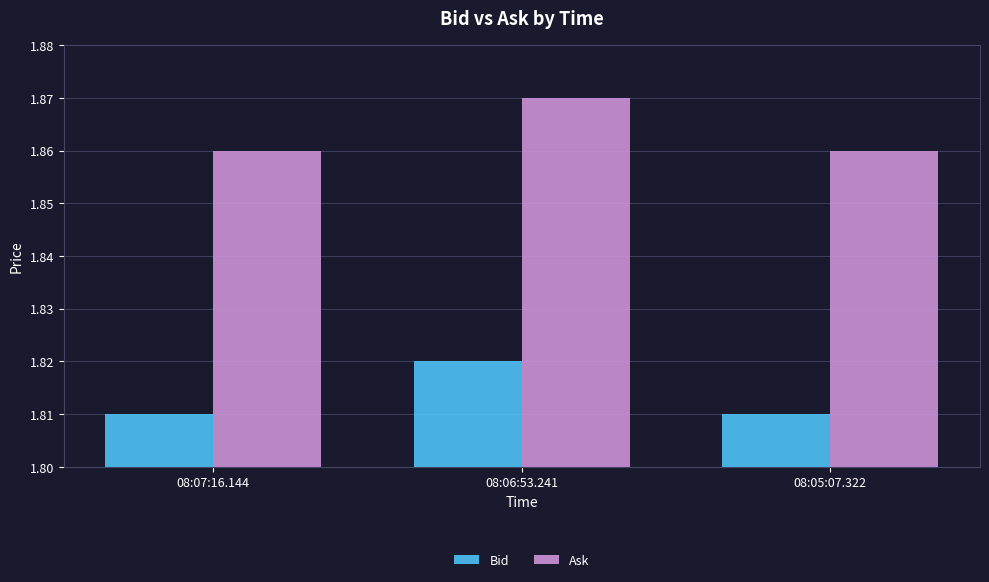

What is the sum of all Ask values?

5.6